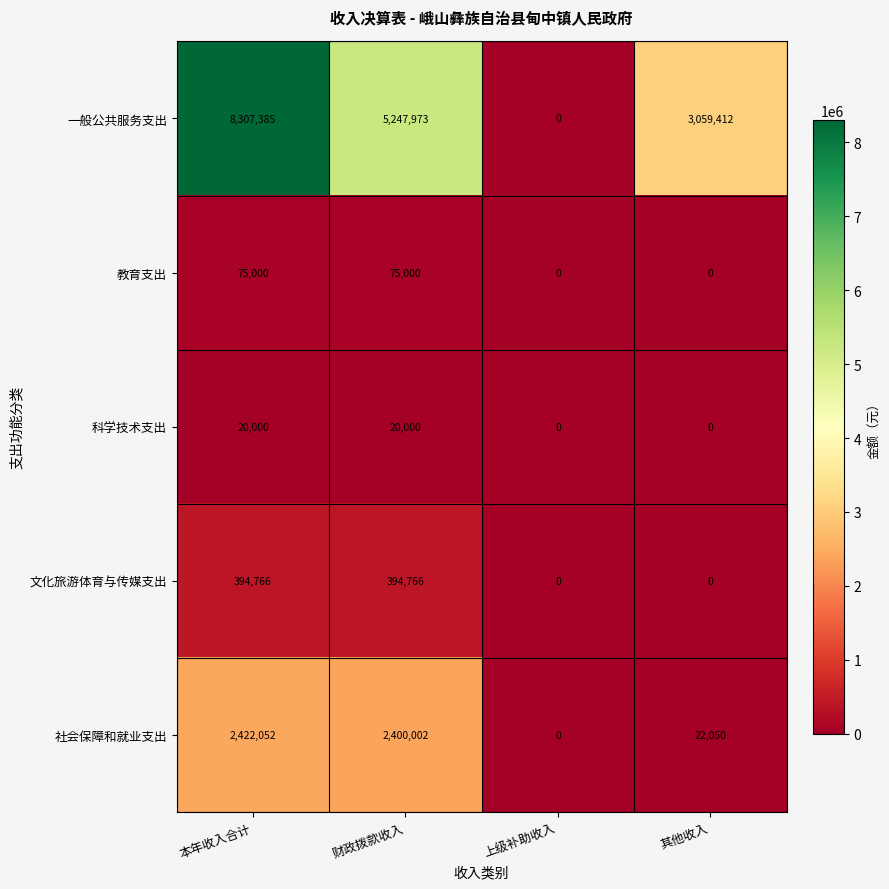

At which category is the sum across all series the highest?

本年收入合计